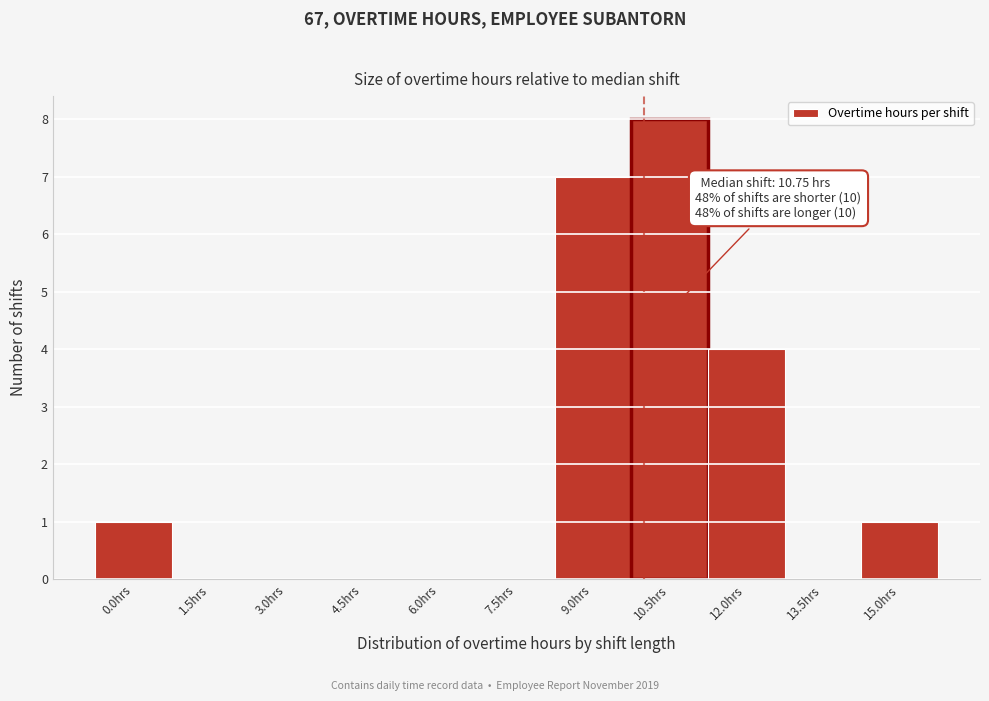

Reading left to right, extract all data points from this chart.

0.0hrs=1	1.5hrs=0	3.0hrs=0	4.5hrs=0	6.0hrs=0	7.5hrs=0	9.0hrs=7	10.5hrs=8	12.0hrs=4	13.5hrs=0	15.0hrs=1